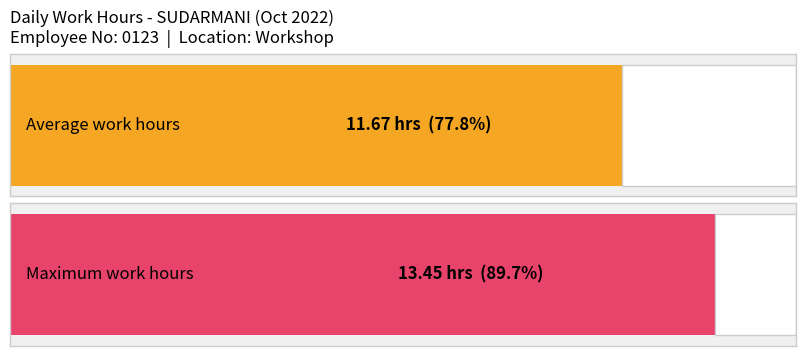

Does the chart contain any negative values?

No